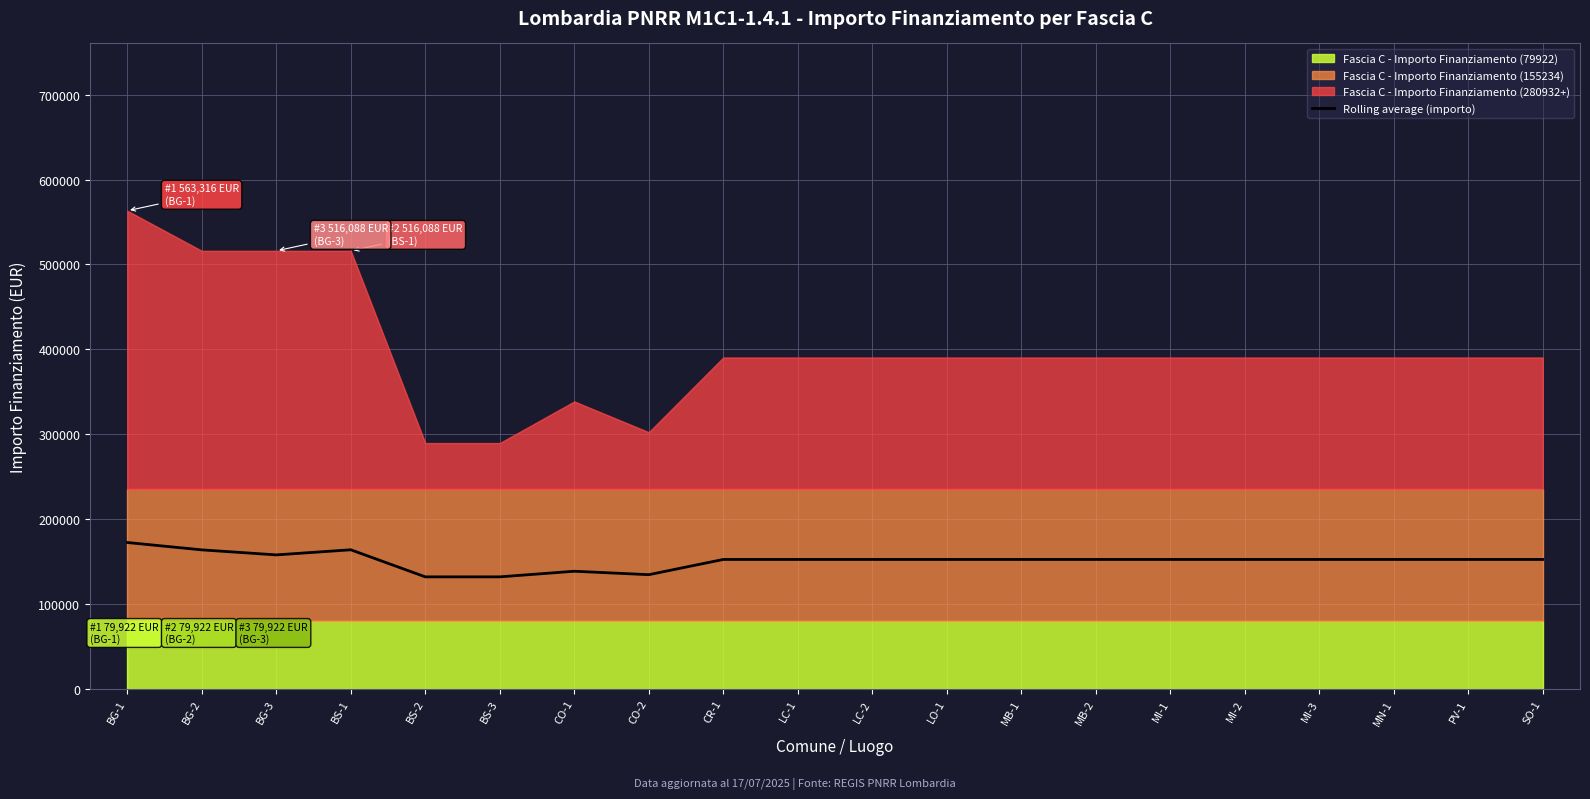

Reading left to right, transcribe all the data shown in this chart.

BG-1=172372	BG-2=163696	BG-3=157789	BS-1=163800	BS-2=131893	BS-3=131893	CO-1=138526	CO-2=134463	CR-1=152400	LC-1=152400	LC-2=152400	LO-1=152400	MB-1=152400	MB-2=152400	MI-1=152400	MI-2=152400	MI-3=152400	MN-1=152400	PV-1=152400	SO-1=152400